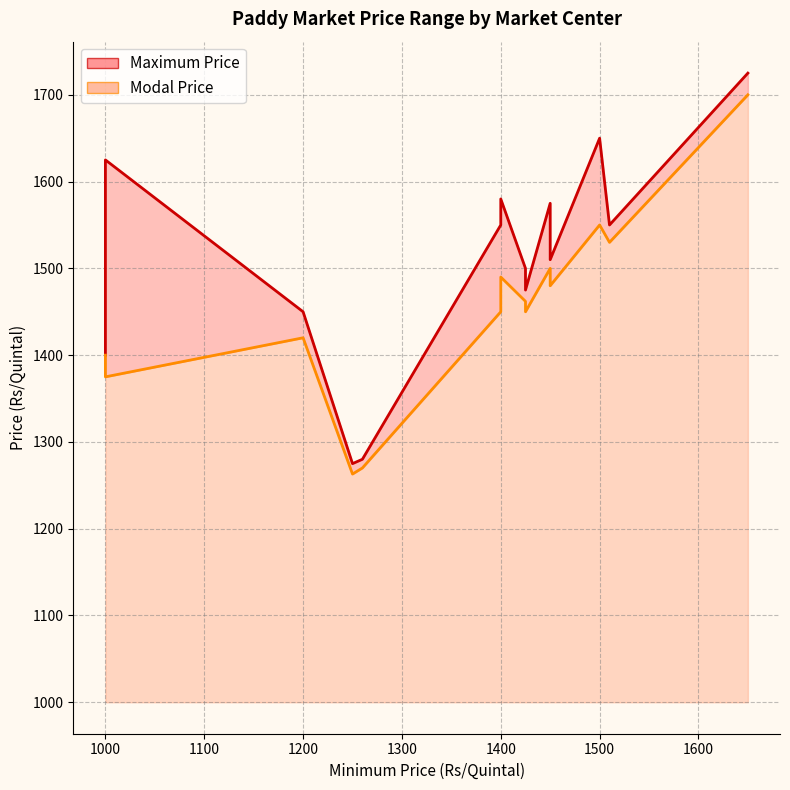

Rank the series by their average value, from highest to lowest.

Maximum Price, Modal Price